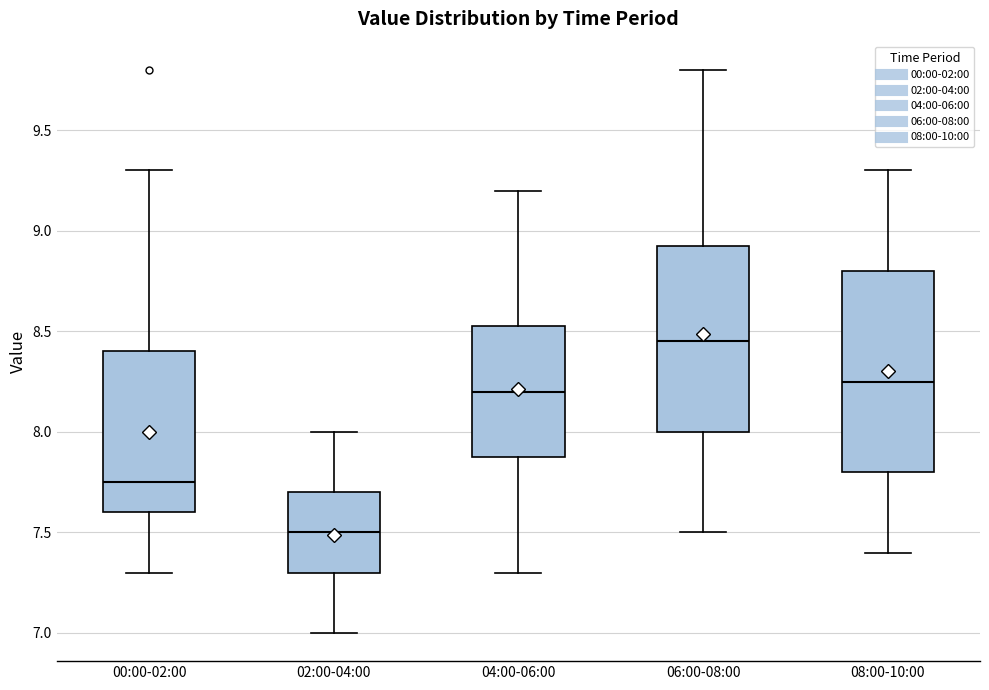

Which box has the highest median line?

06:00-08:00